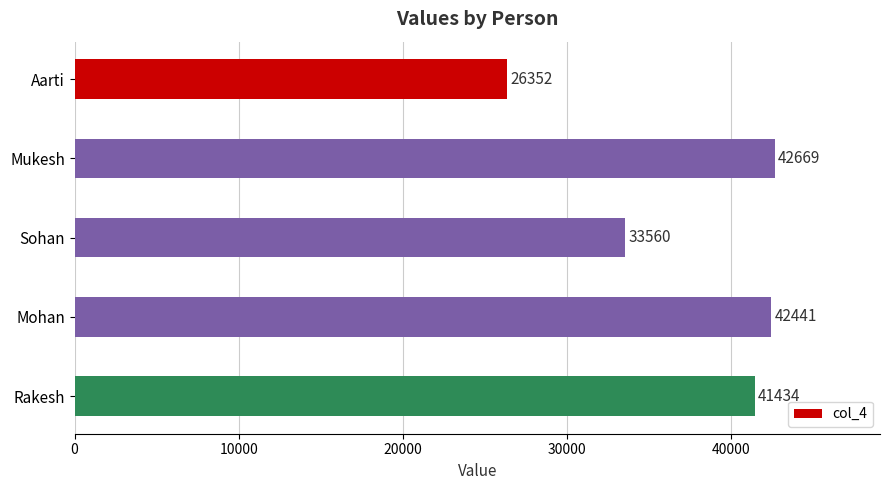

What is the ratio of the value at Mukesh to the value at Sohan?

1.3